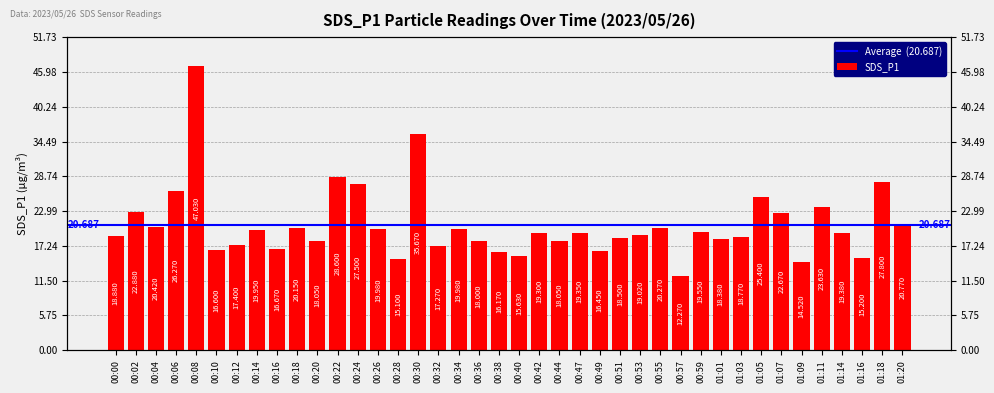

List the labels in order of value, largest first.

00:08, 00:30, 00:22, 01:18, 00:24, 00:06, 01:05, 01:11, 00:02, 01:07, 01:20, 00:04, 00:55, 00:18, 00:26, 00:34, 00:14, 00:59, 01:14, 00:47, 00:42, 00:53, 00:00, 01:03, 00:51, 01:01, 00:20, 00:44, 00:36, 00:12, 00:32, 00:16, 00:10, 00:49, 00:38, 00:40, 01:16, 00:28, 01:09, 00:57